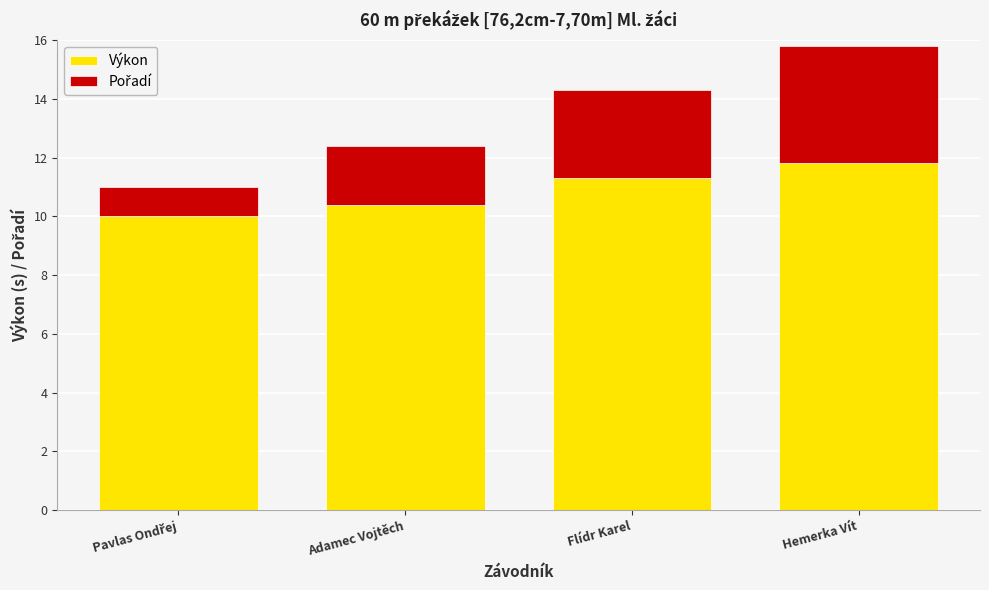

At which category is the sum across all series the highest?

Hemerka Vít